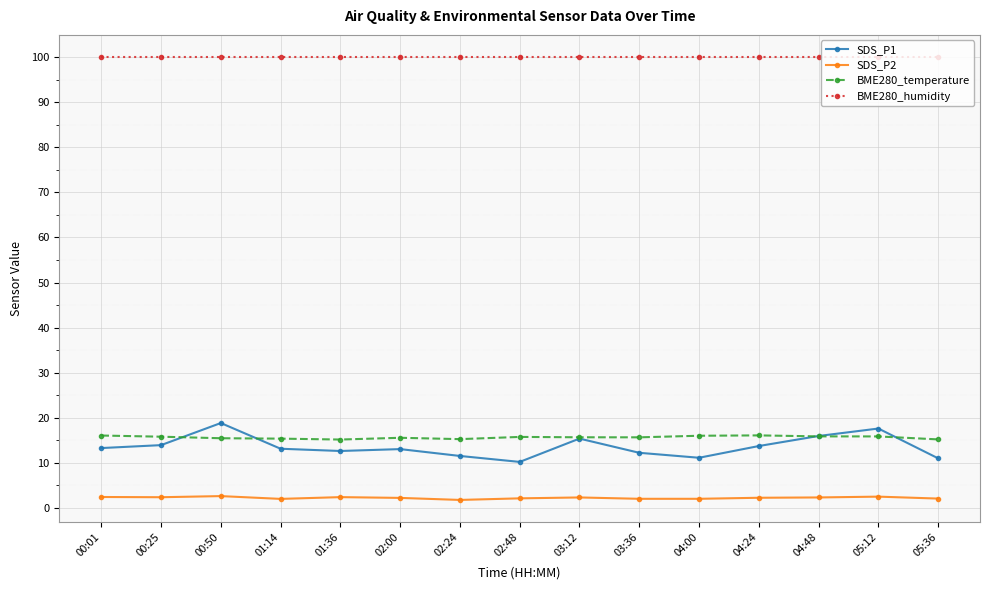

True or false: BME280_humidity and BME280_temperature cross at least once.

False